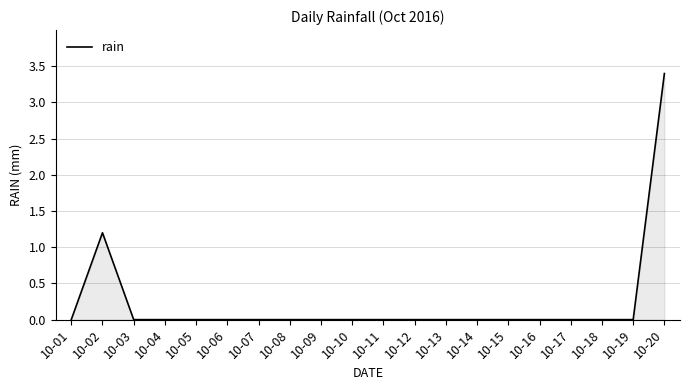

What is the difference between the maximum and minimum values?

3.4